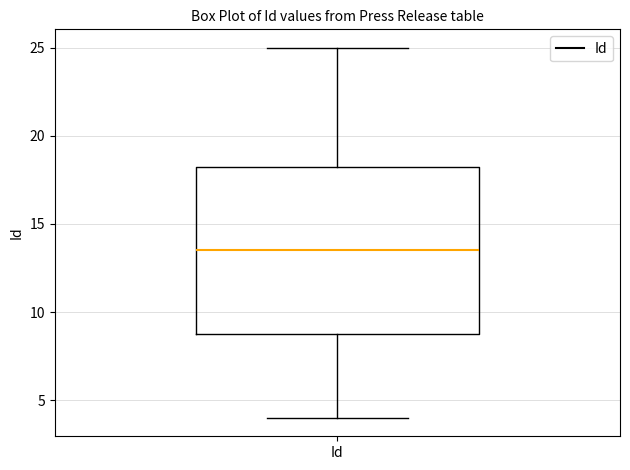

Read this box plot against the y-axis: the position of the median line, the range covered by the box, and the ends of both whiskers. The values are not printed on the chart, so give them approximately, as read against the axis.

median 13.5, box 9.0 to 18.5, whiskers 4.0 to 25.0